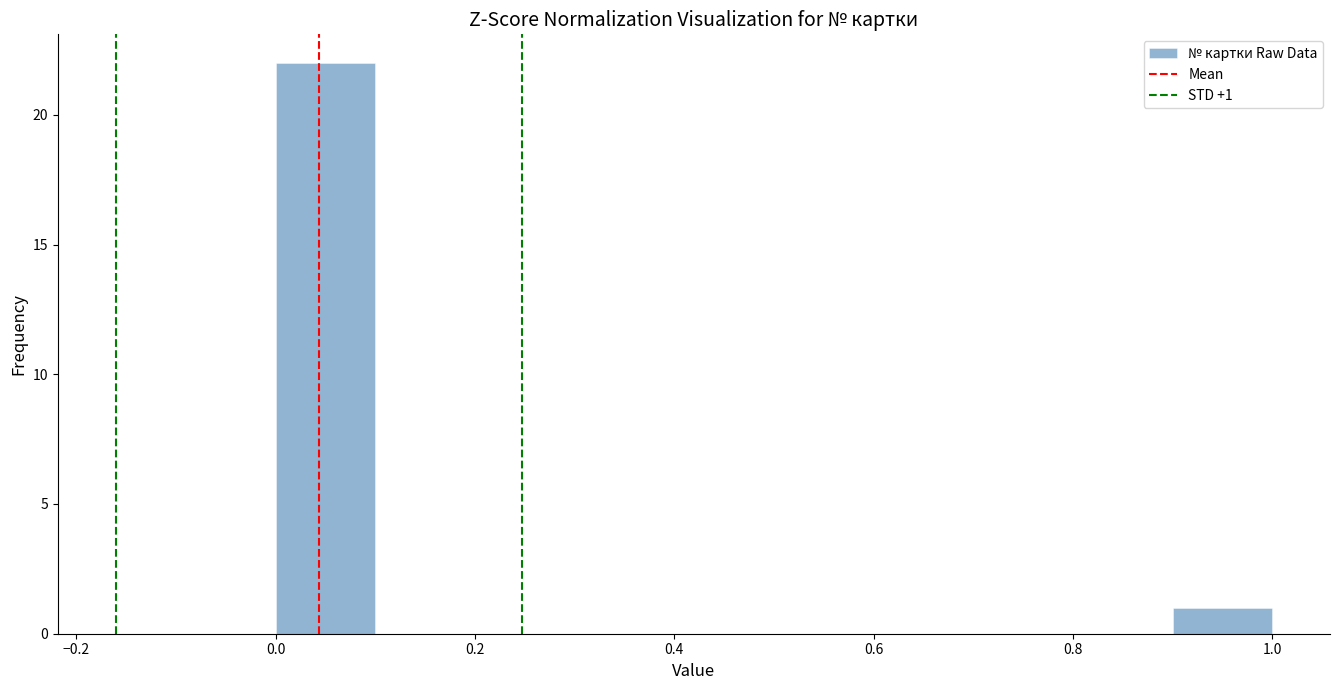

Which range on the x-axis has the tallest bar?

0.0 to 0.1